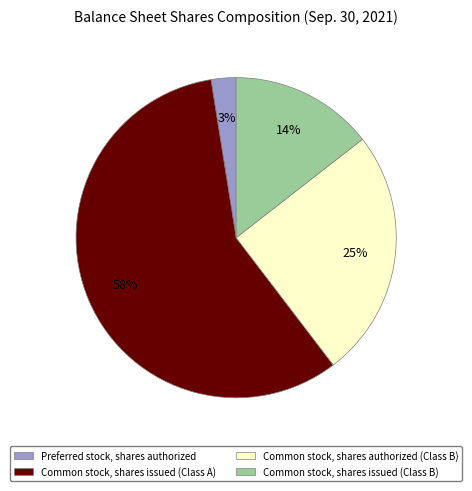

Does Common stock, shares authorized (Class B) account for over 50% of the chart?

No